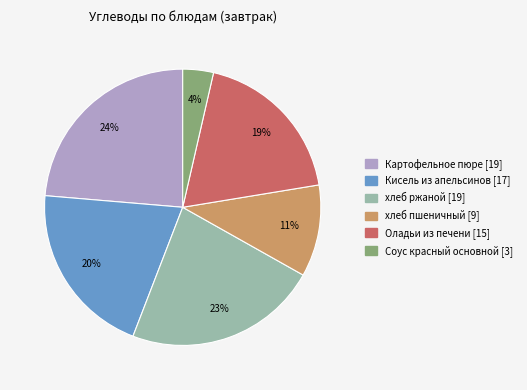

Is Картофельное пюре the majority of the pie?

No